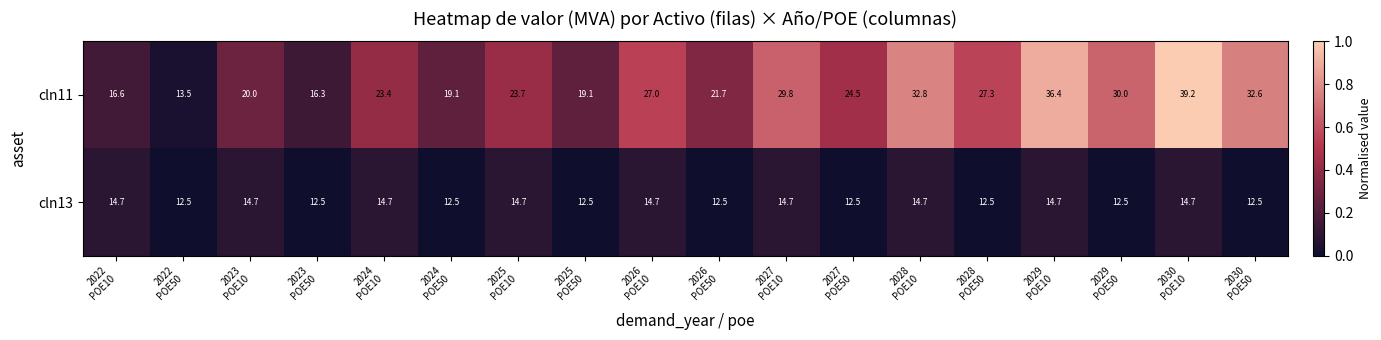

What is the spread (max minus min) of values at 2025
POE50?

6.6